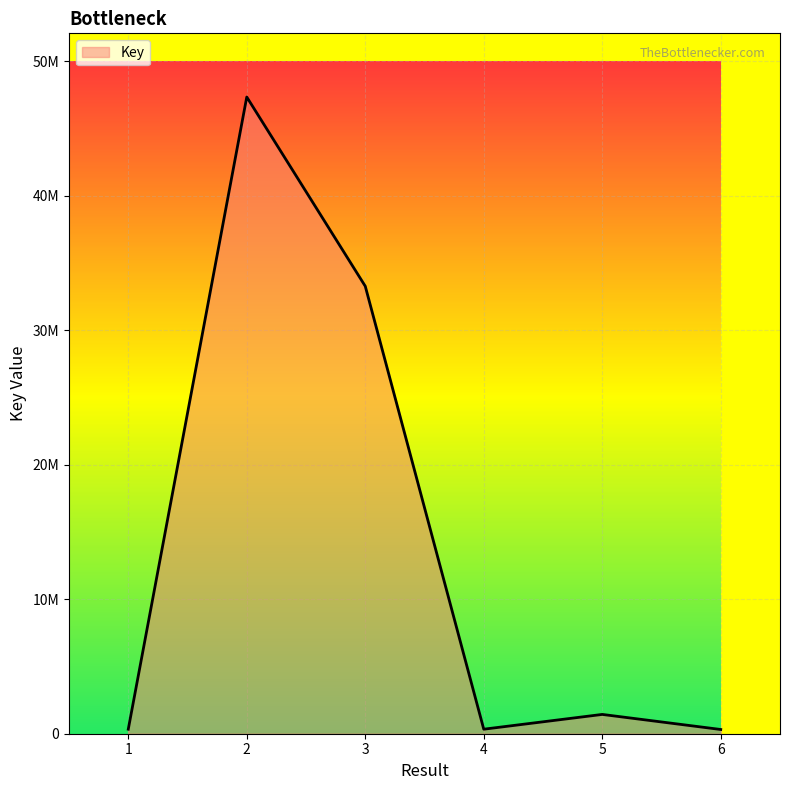

True or false: there are more than 0 points higher than both neighbors.

True